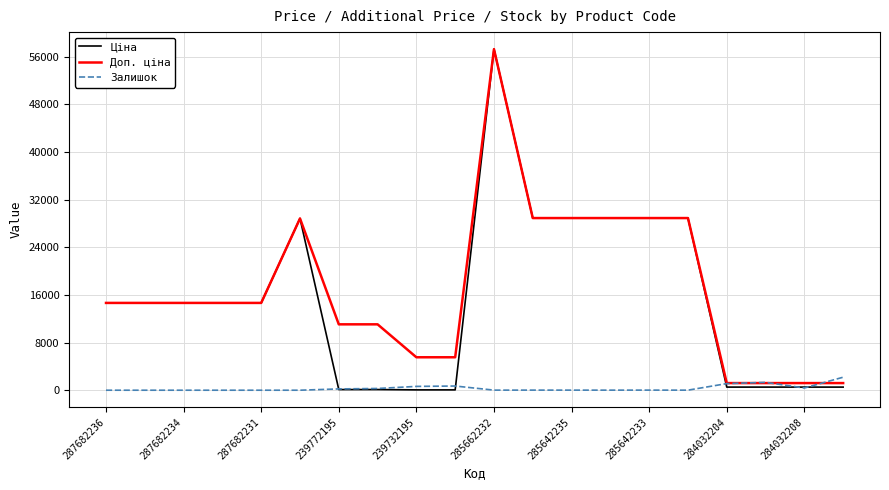

Does the chart have visible grid lines?

Yes